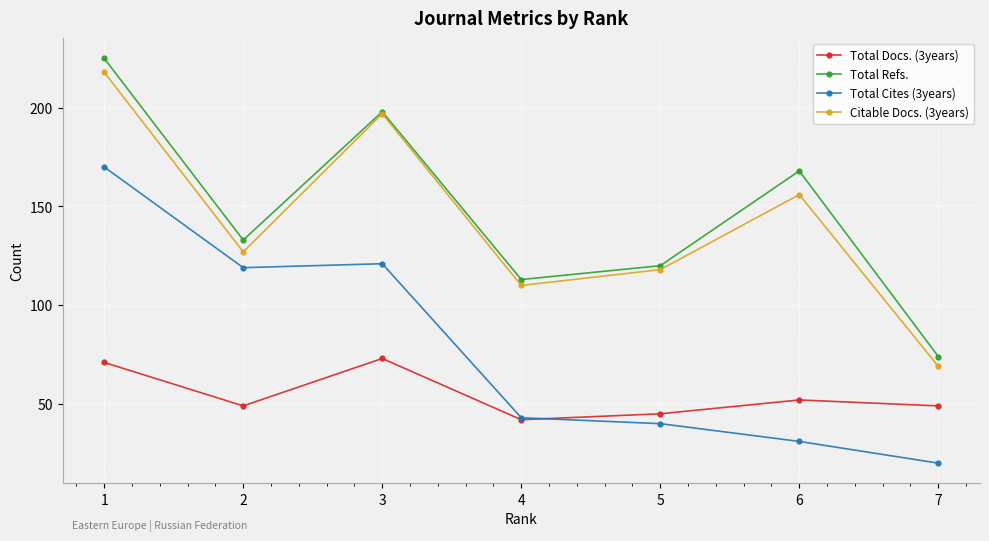

Where is the first local maximum for Citable Docs. (3years)?

3